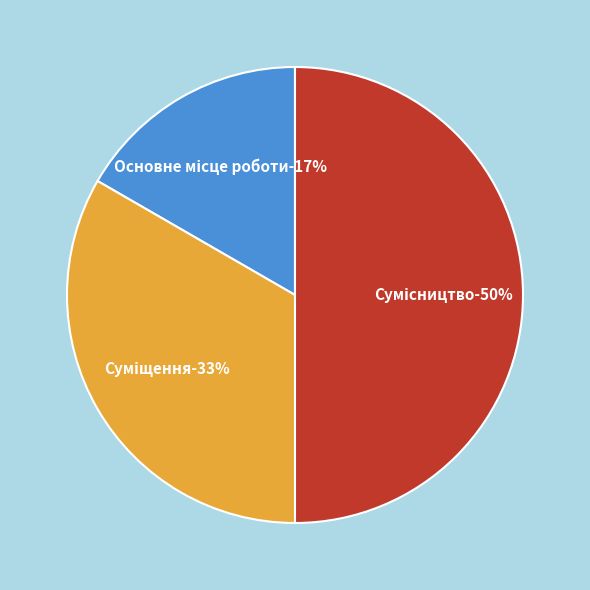

How many segments does this pie chart have?

3